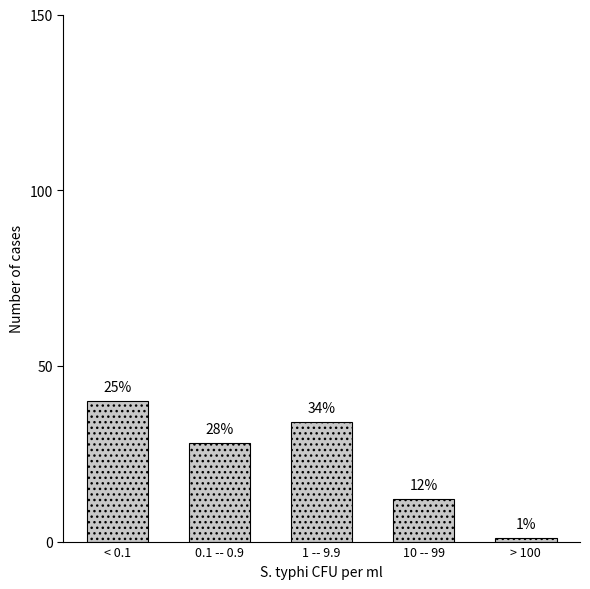

Reading left to right, what are all the values shown in this chart?

40	28	34	12	1